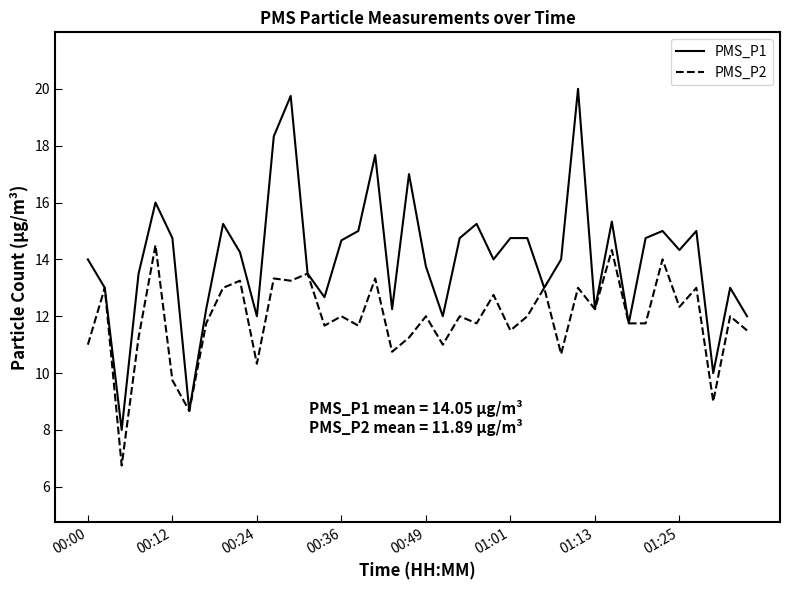

What is the maximum value for PMS_P2?

14.5